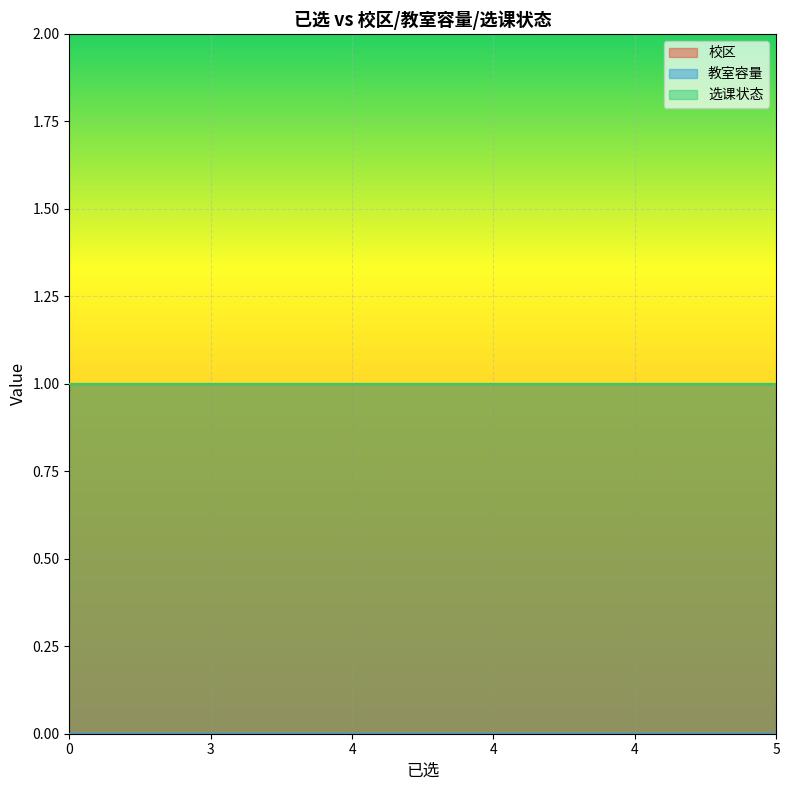

What is the highest value of the 校区 series?

1